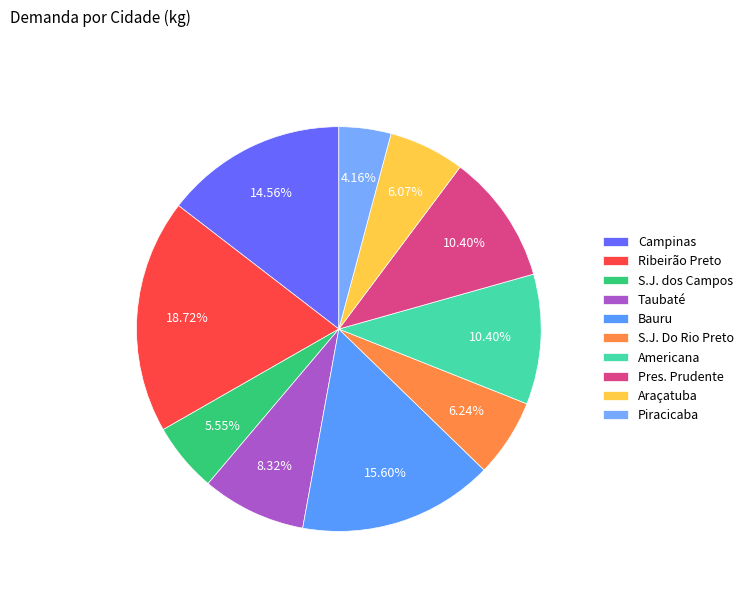

Do Americana and S.J. dos Campos together represent more than half of the pie?

No